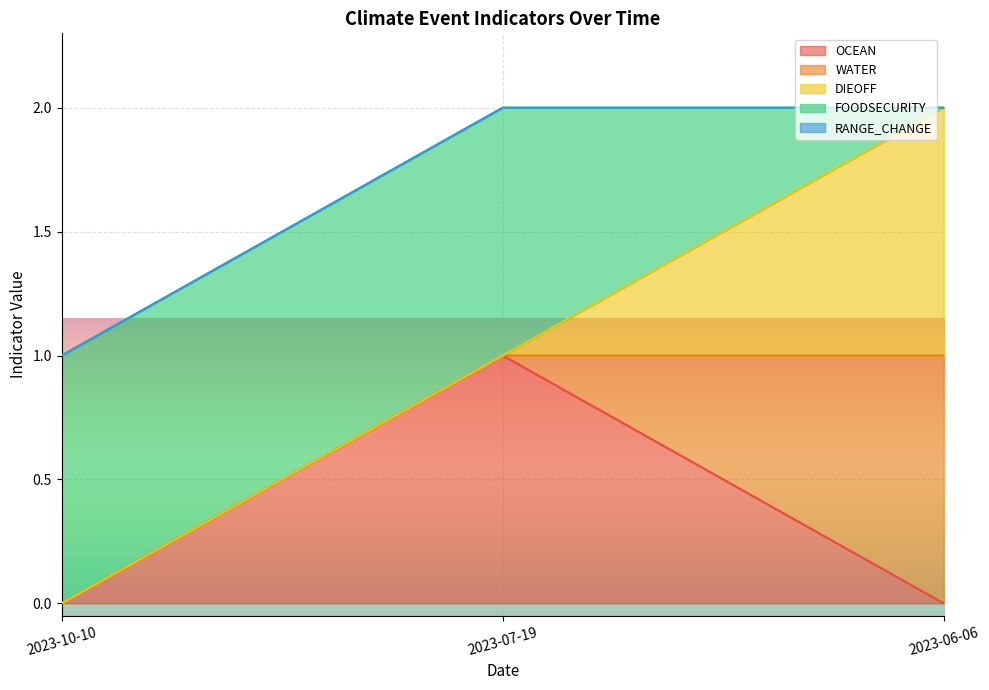

What is the value of the FOODSECURITY point at the 2nd from the left?

1